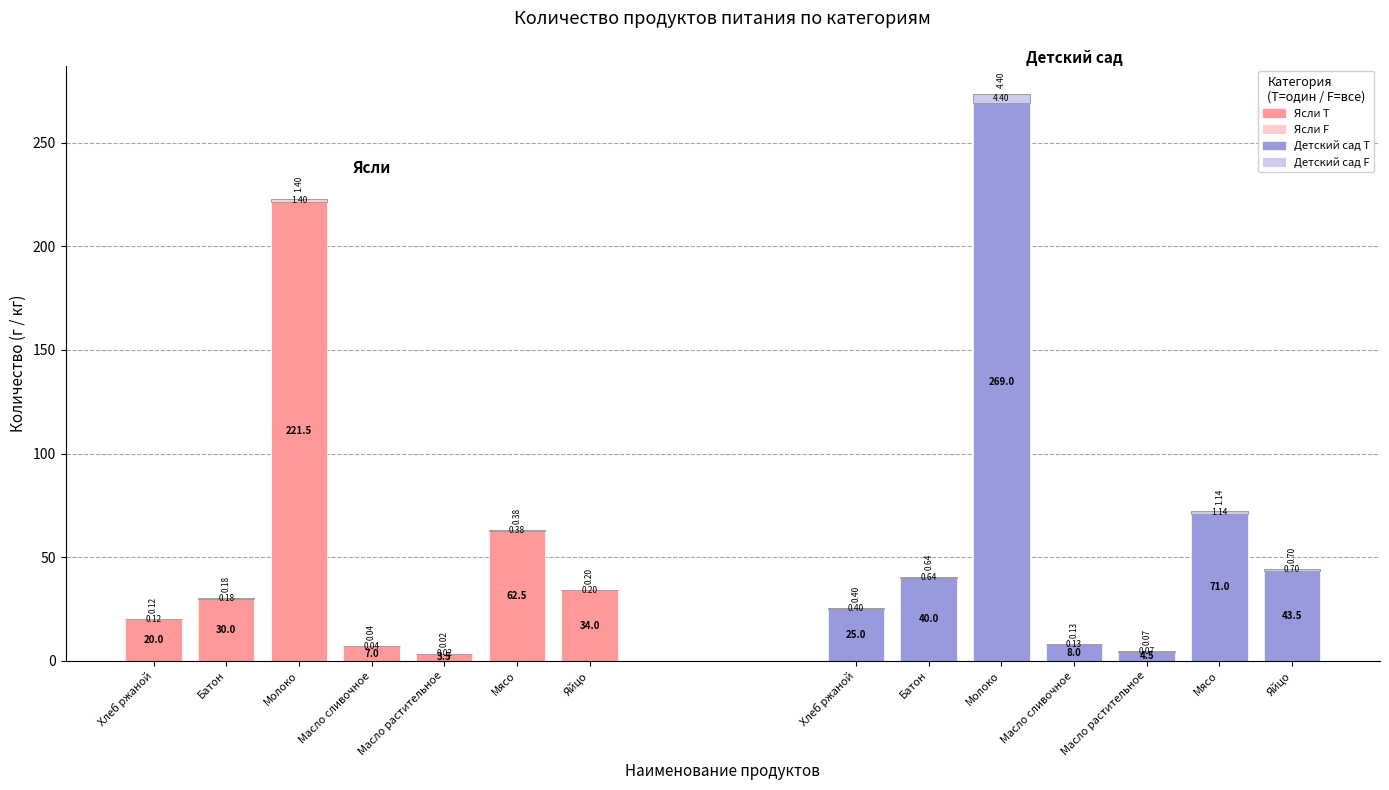

Is the value of Ясли (все) at Масло растительное greater than the value of Детский сад (все) at Батон?

No